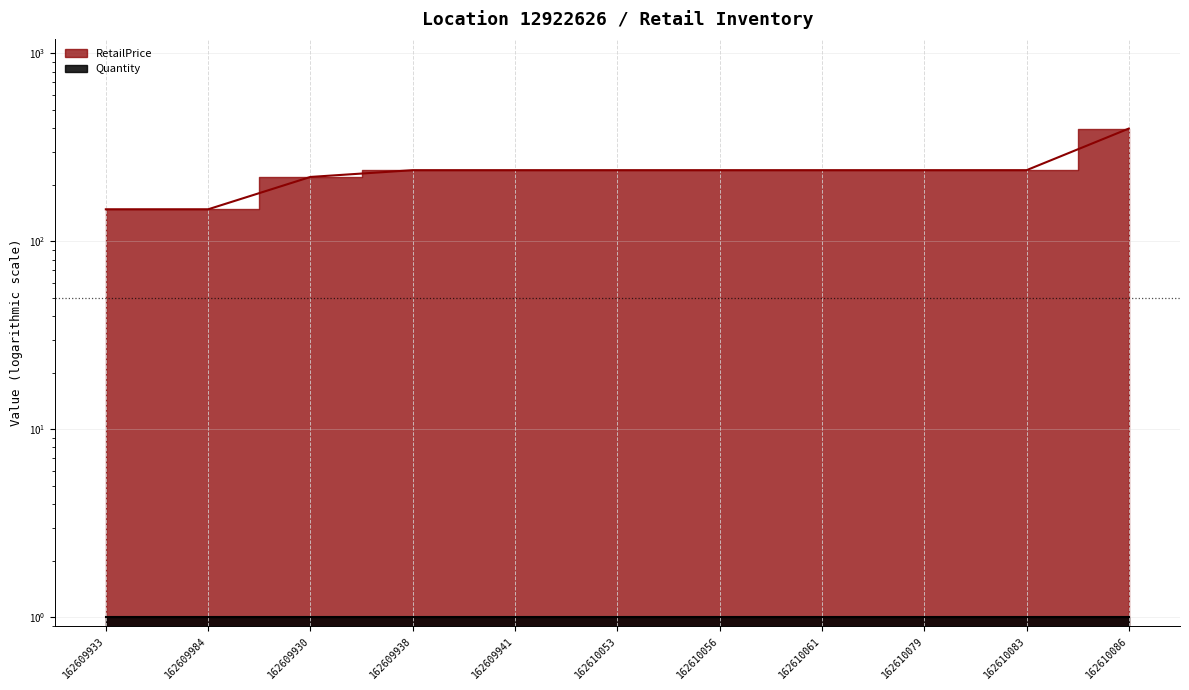

Rank the categories by value from highest to lowest.

162610086, 162609938, 162609941, 162610053, 162610056, 162610061, 162610079, 162610083, 162609930, 162609933, 162609984